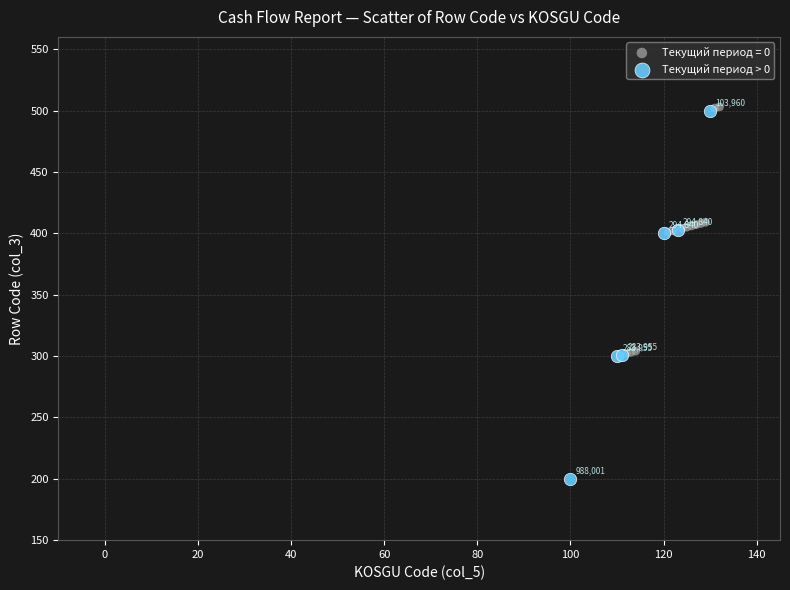

Which series has the widest spread of Y values?

Текущий период > 0